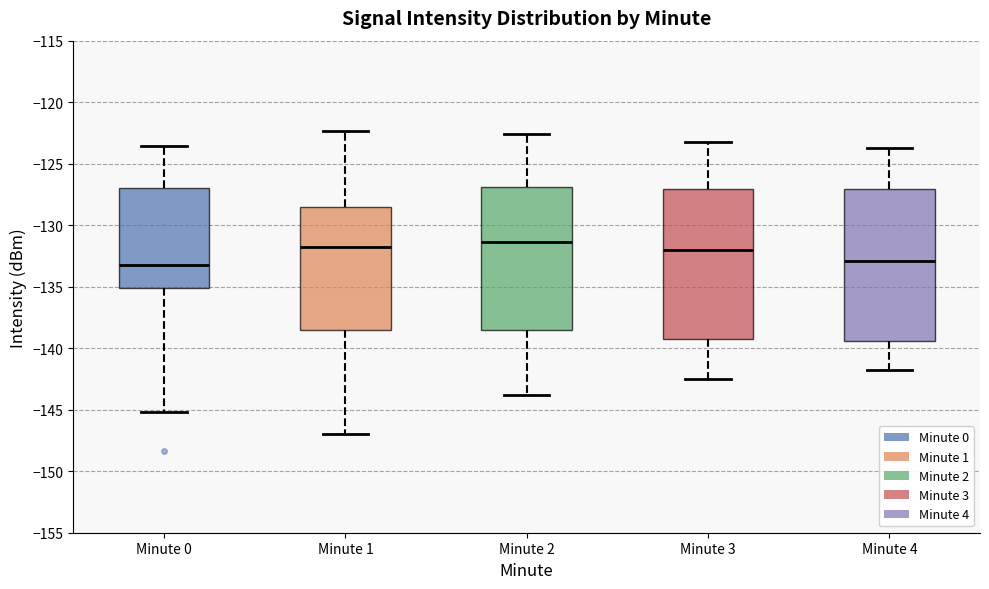

Reading left to right, transcribe this box plot: for each box, give where its median line is, the range the box spans, and where its two whiskers end, as read against the y-axis. The values are not printed on the chart, so give them approximately, as read against the axis.

Minute 0: median -133.0, box -135.0 to -127.0, whiskers -145.0 to -123.5
Minute 1: median -132.0, box -138.5 to -128.5, whiskers -147.0 to -122.5
Minute 2: median -131.5, box -138.5 to -127.0, whiskers -144.0 to -122.5
Minute 3: median -132.0, box -139.5 to -127.0, whiskers -142.5 to -123.0
Minute 4: median -133.0, box -139.5 to -127.0, whiskers -142.0 to -123.5